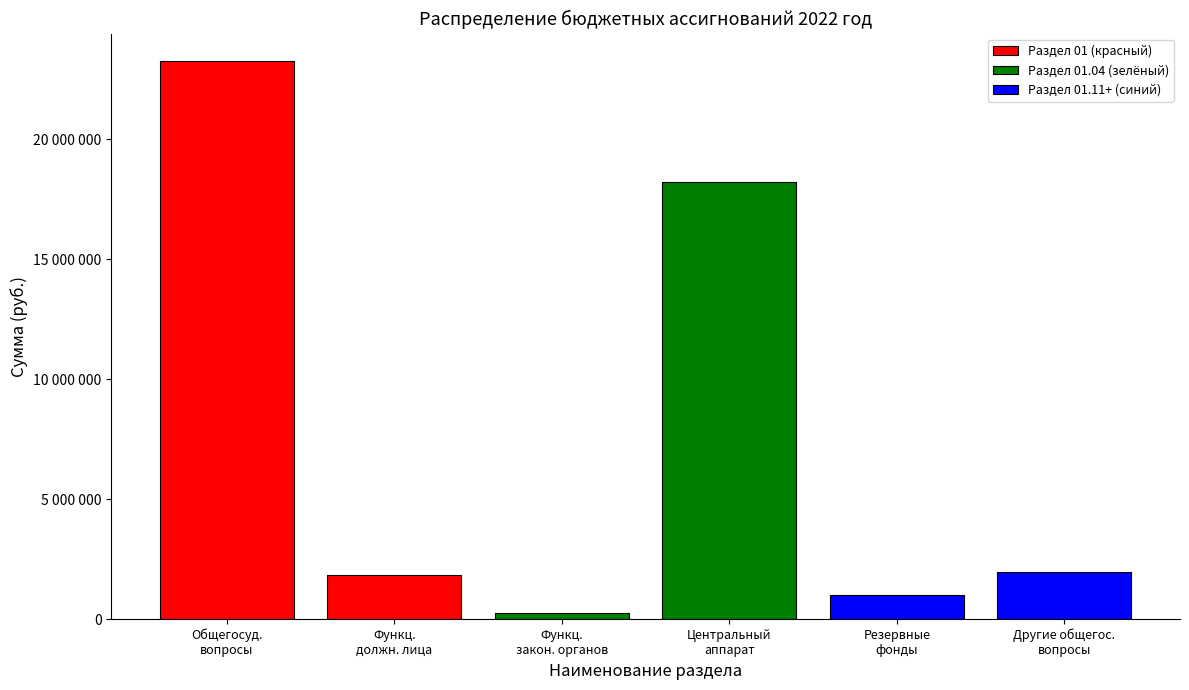

At which label does Общегосударственные вопросы reach its peak?

Общегосударственные вопросы